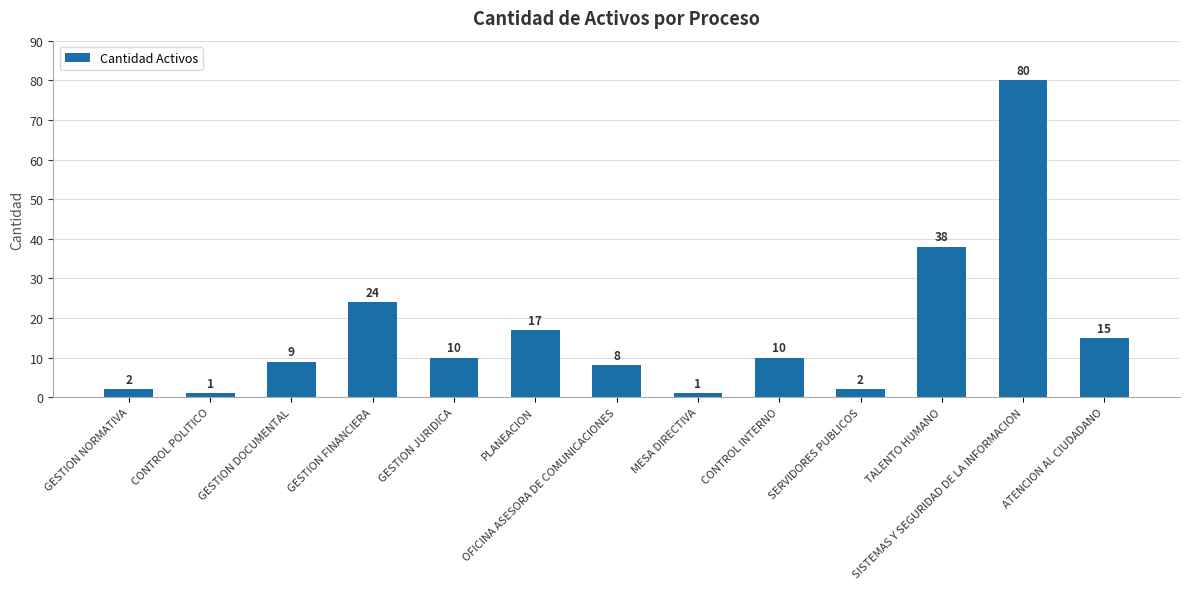

Is it true that the value at GESTION FINANCIERA is 36?

False